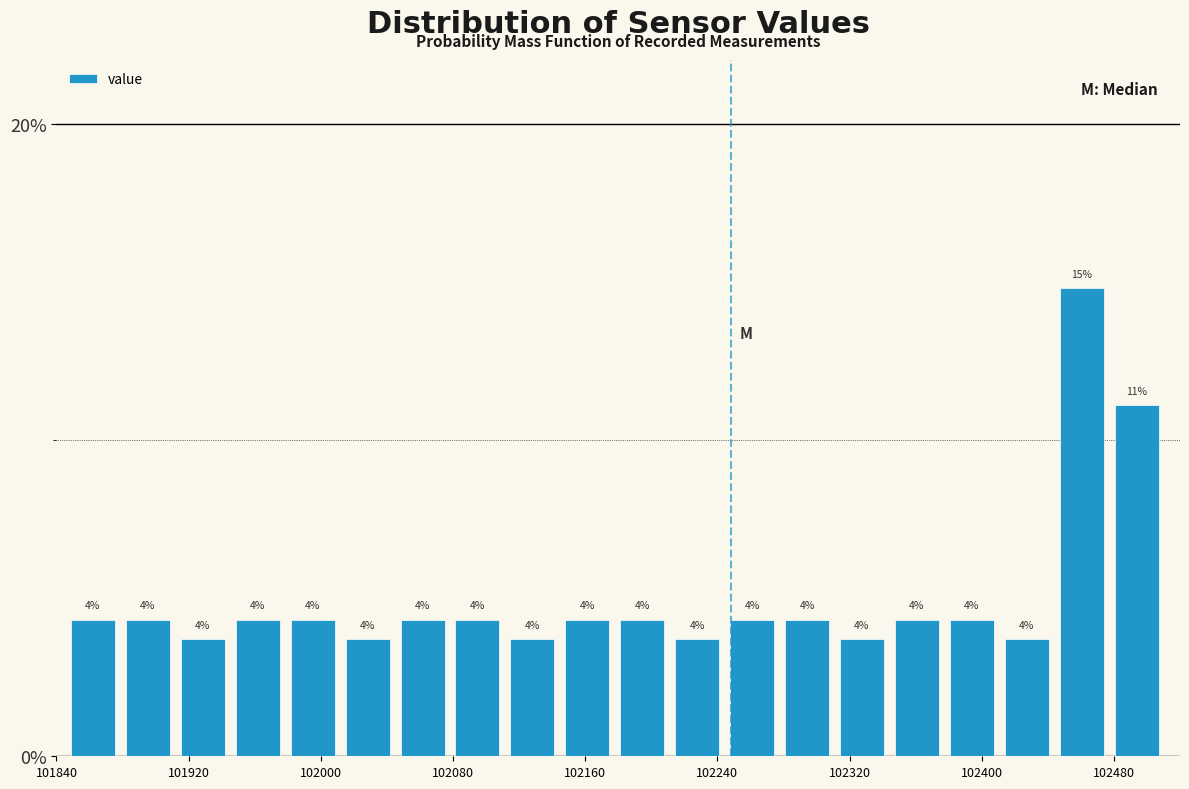

Read against the x-axis, roughly where is the centre of the tallest bar?

102460